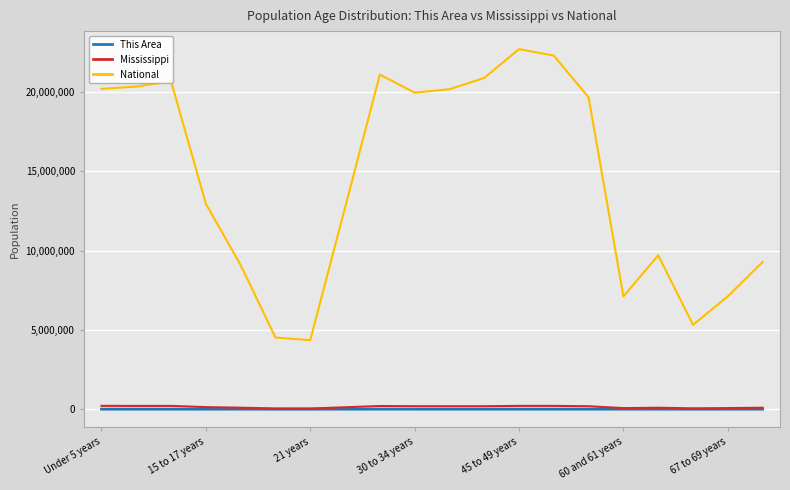

Which series has the largest total across all categories?

National